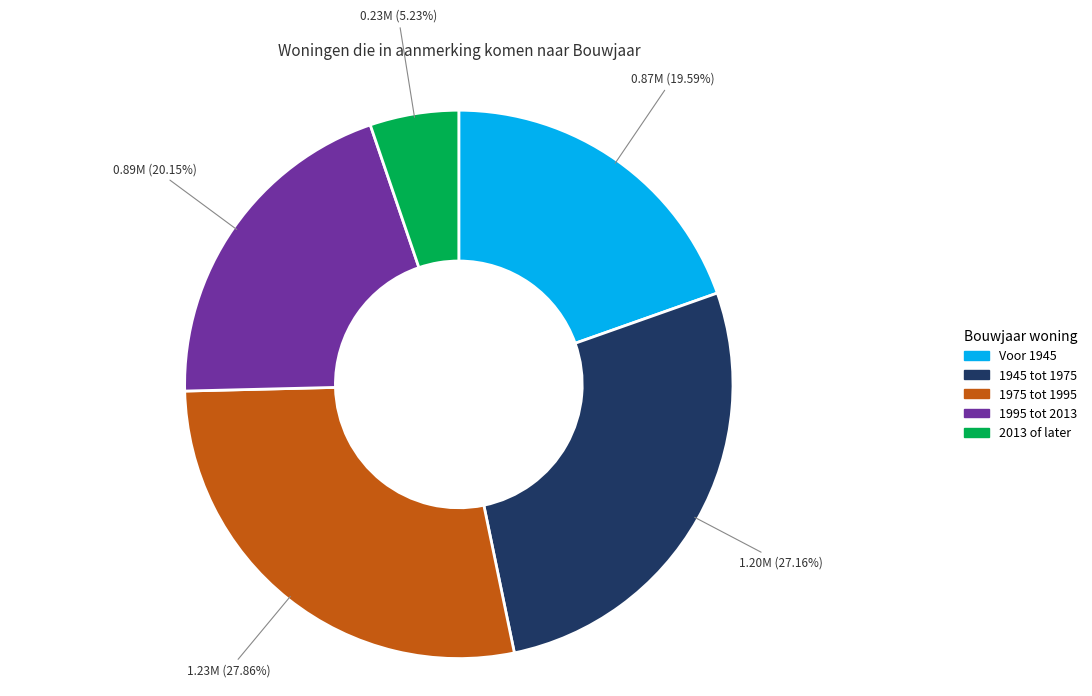

What percentage is the 1995 tot 2013 slice, to the nearest percent?

20%